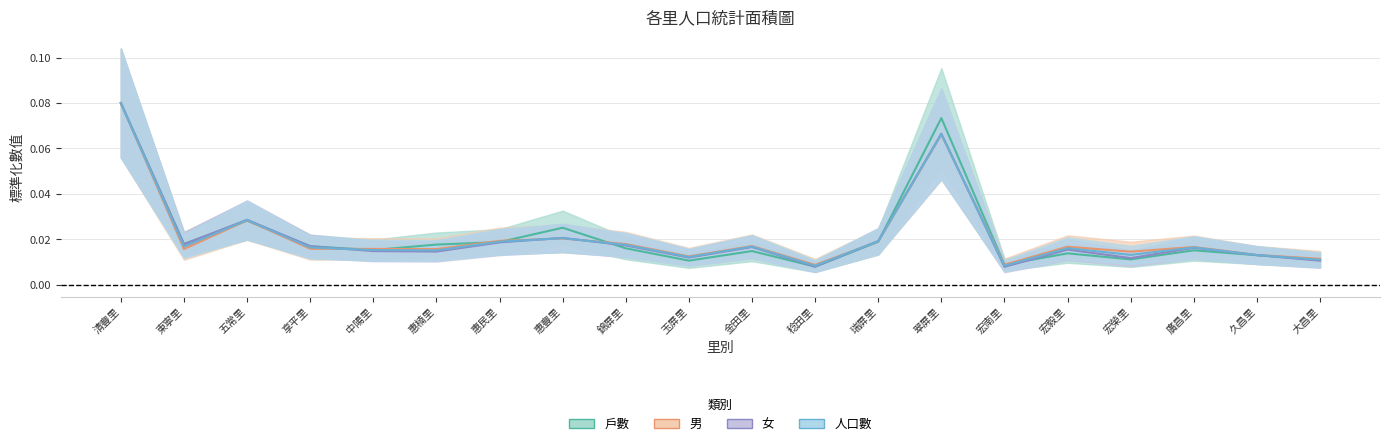

Is it true that 女 equals 0.1 at 清豐里?

True